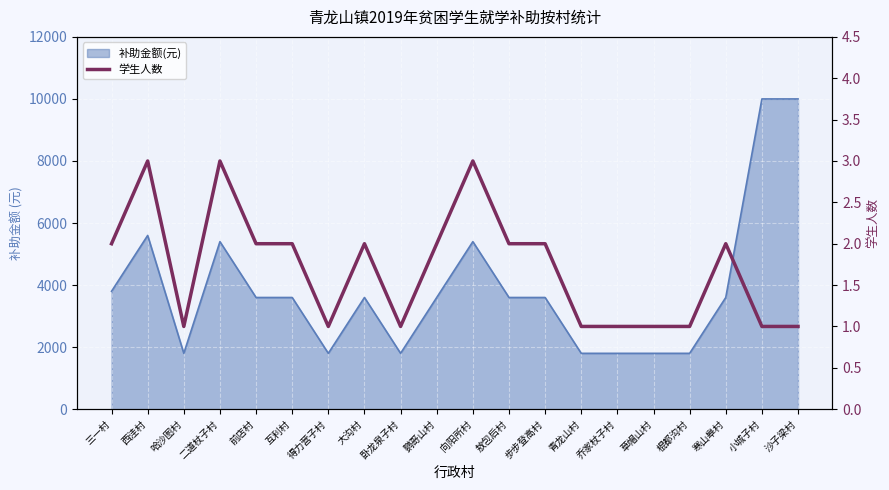

How many points are higher than both their immediate neighbors (excluding endpoints)?

5